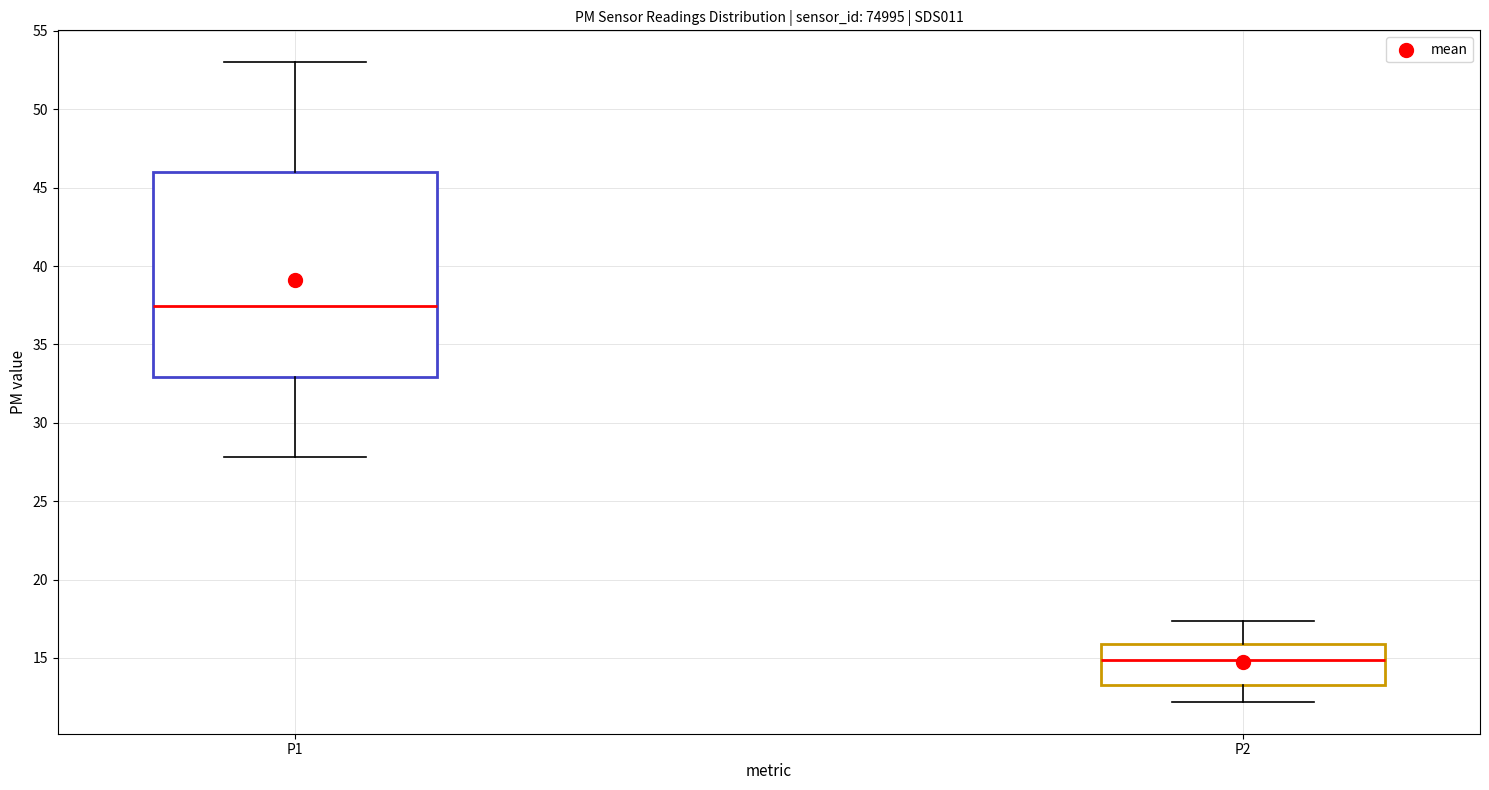

Comparing the boxes themselves (not the whiskers), which one is the tallest?

P1